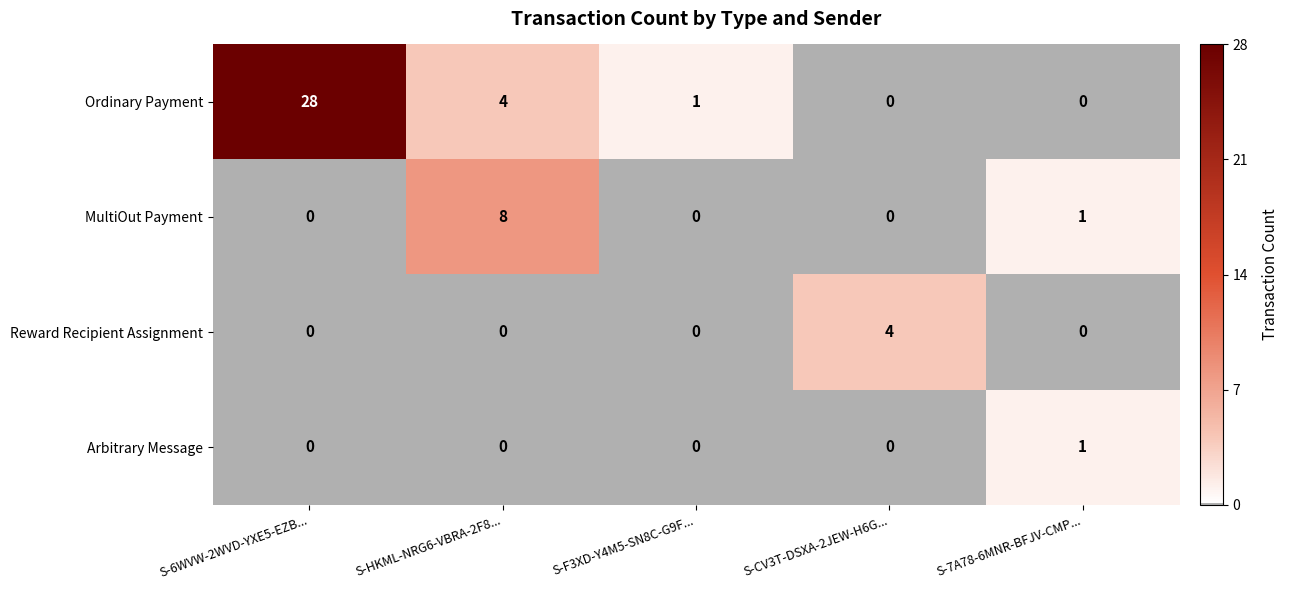

Which series has the largest total across all categories?

Ordinary Payment